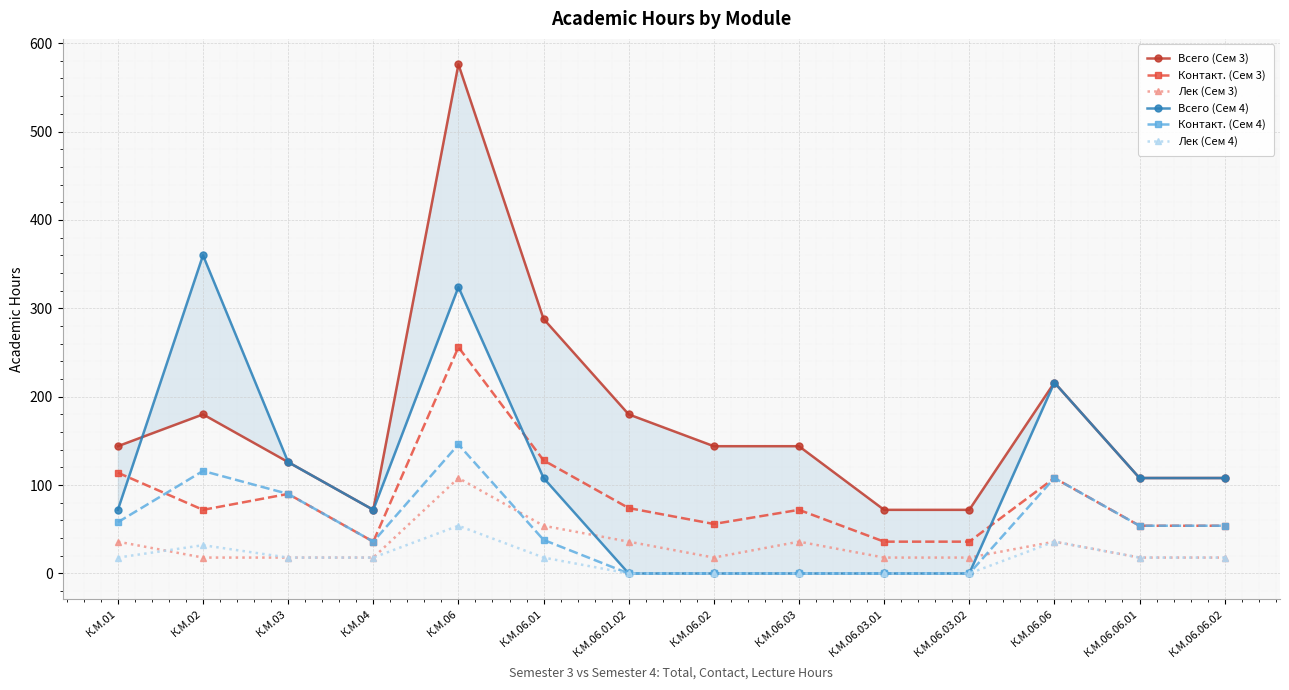

What is the label of the 3rd point from the left?

К.М.03